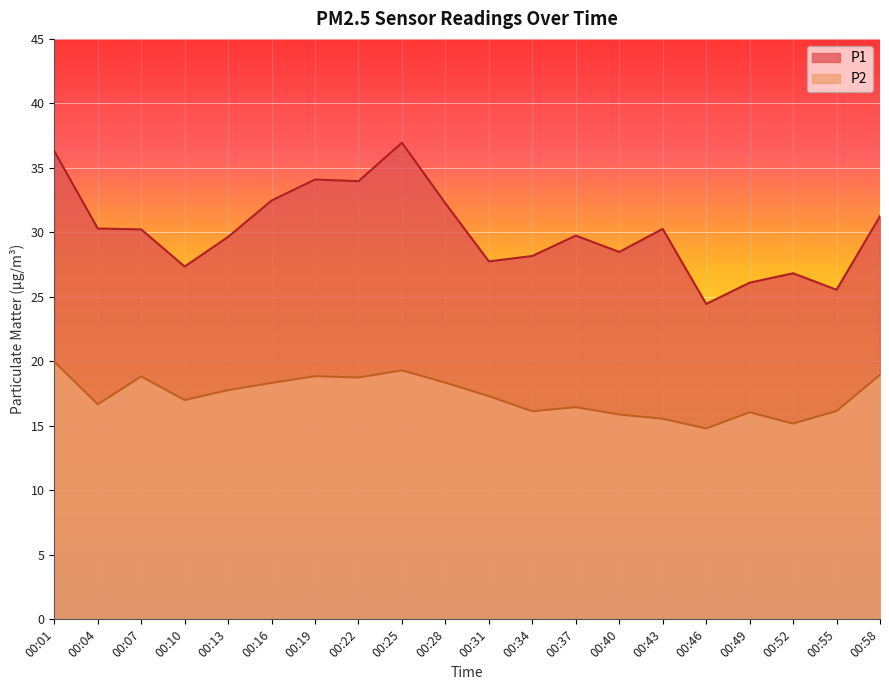

What is the difference between the second highest and second lowest values in the P2 series?

4.1